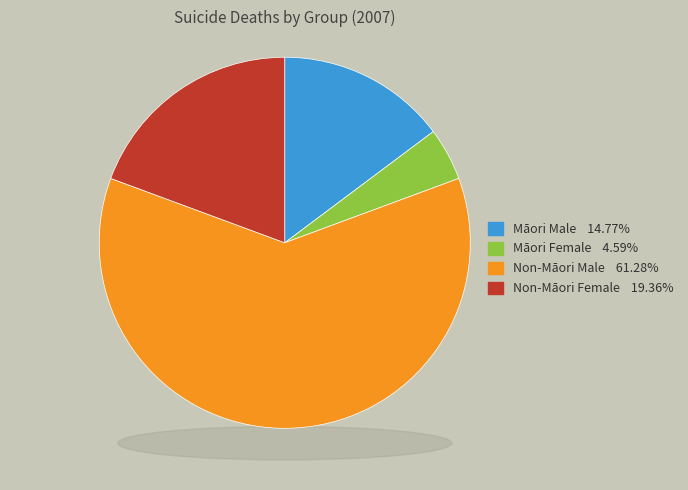

Is it true that Non-Māori Female is 7% of the pie?

False